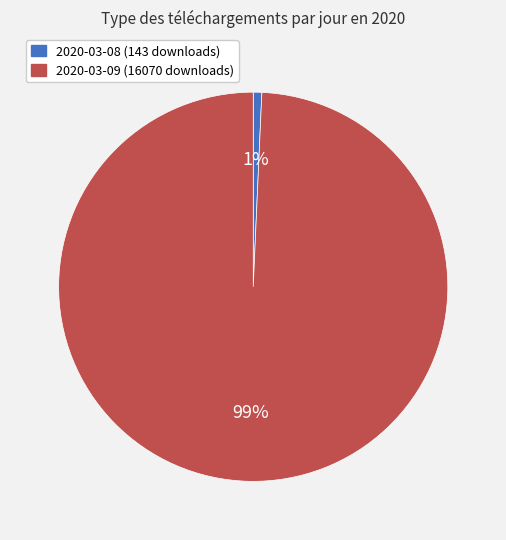

How many segments does this pie chart have?

2